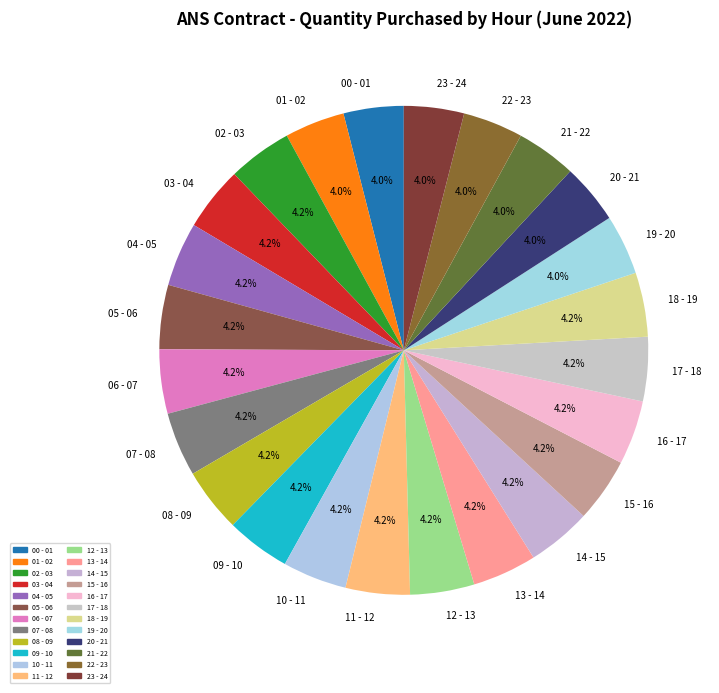

How many segments does this pie chart have?

24